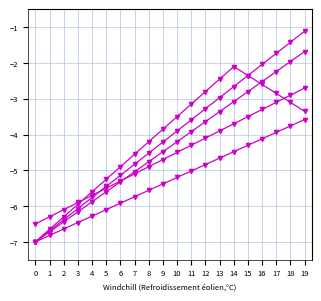

Count the number of categories in the chart.

20